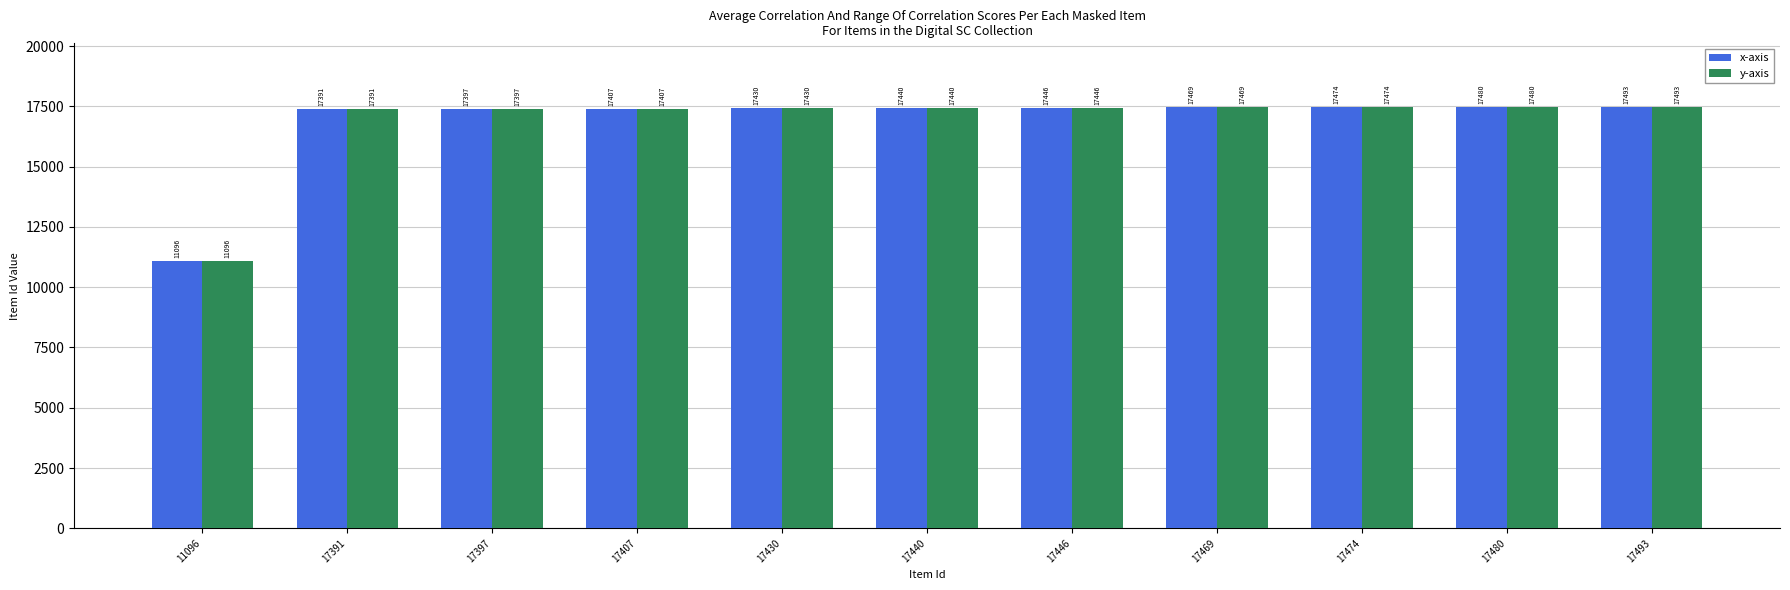

Reading left to right, what are all the values shown in this chart?

x-axis: 11096=11096	17391=17391	17397=17397	17407=17407	17430=17430	17440=17440	17446=17446	17469=17469	17474=17474	17480=17480	17493=17493
y-axis: 11096=11096	17391=17391	17397=17397	17407=17407	17430=17430	17440=17440	17446=17446	17469=17469	17474=17474	17480=17480	17493=17493